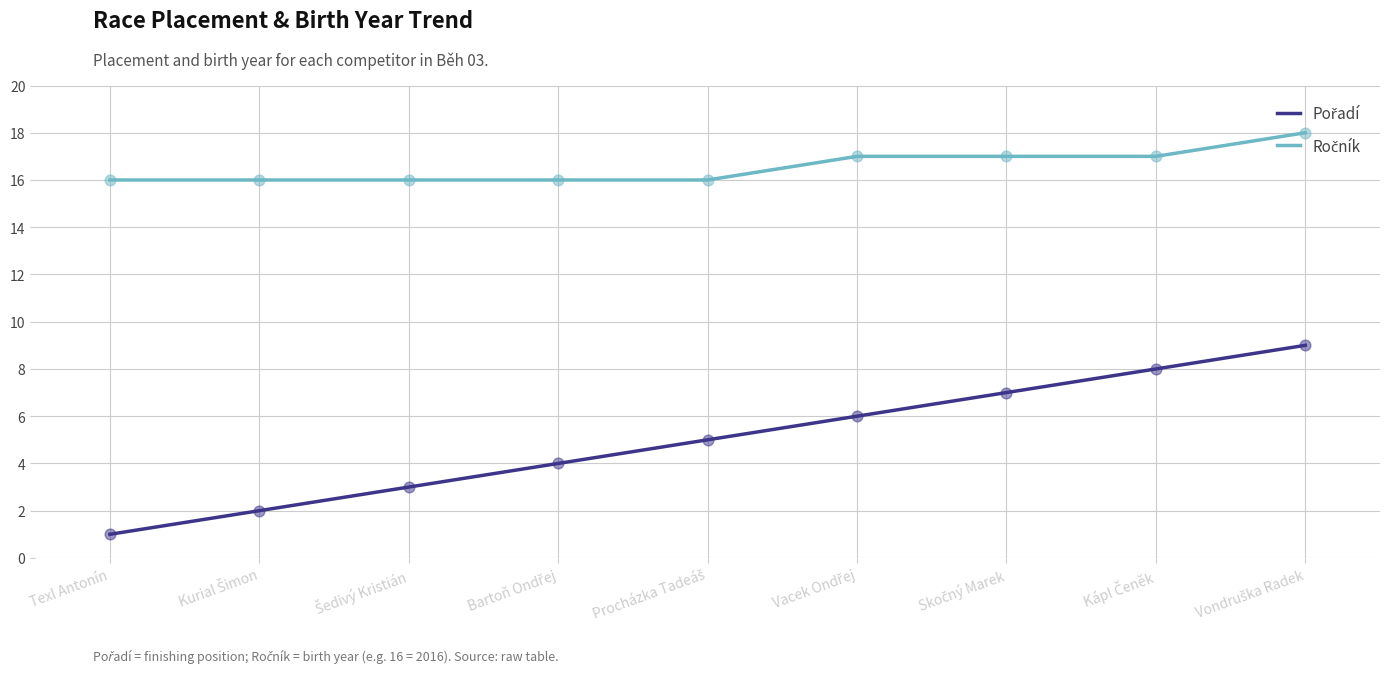

What is the greatest value displayed?

18